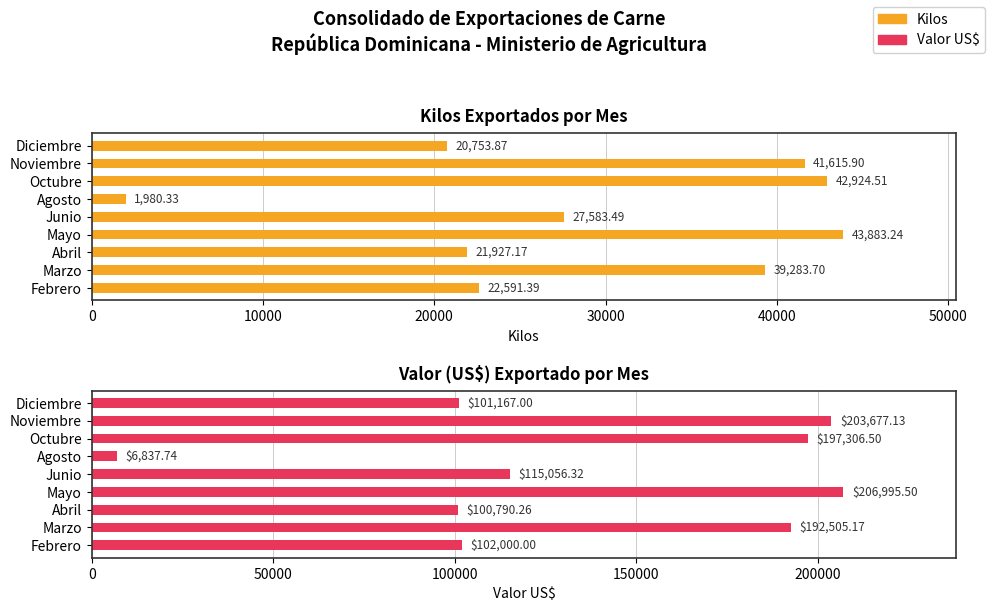

What is the maximum value shown in the chart?

206995.5